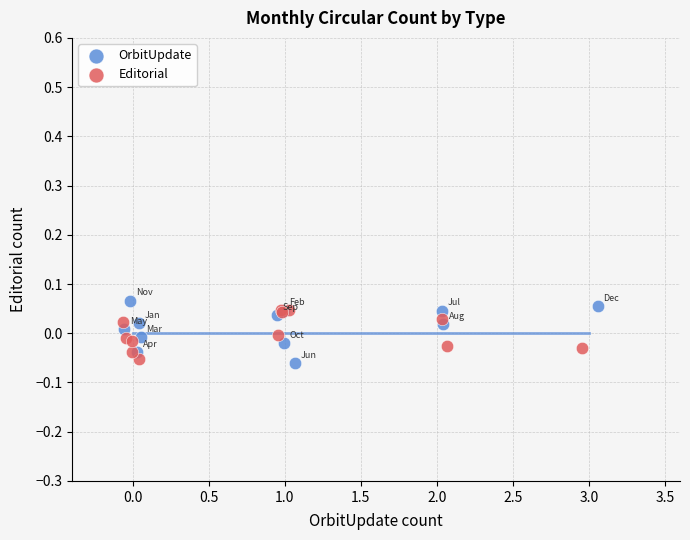

Which series reaches the maximum Y coordinate?

OrbitUpdate